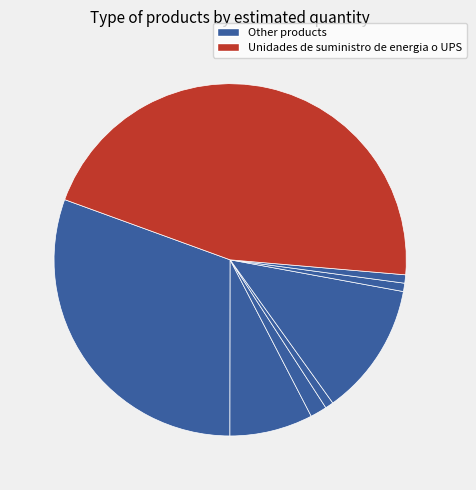

How many segments does this pie chart have?

8